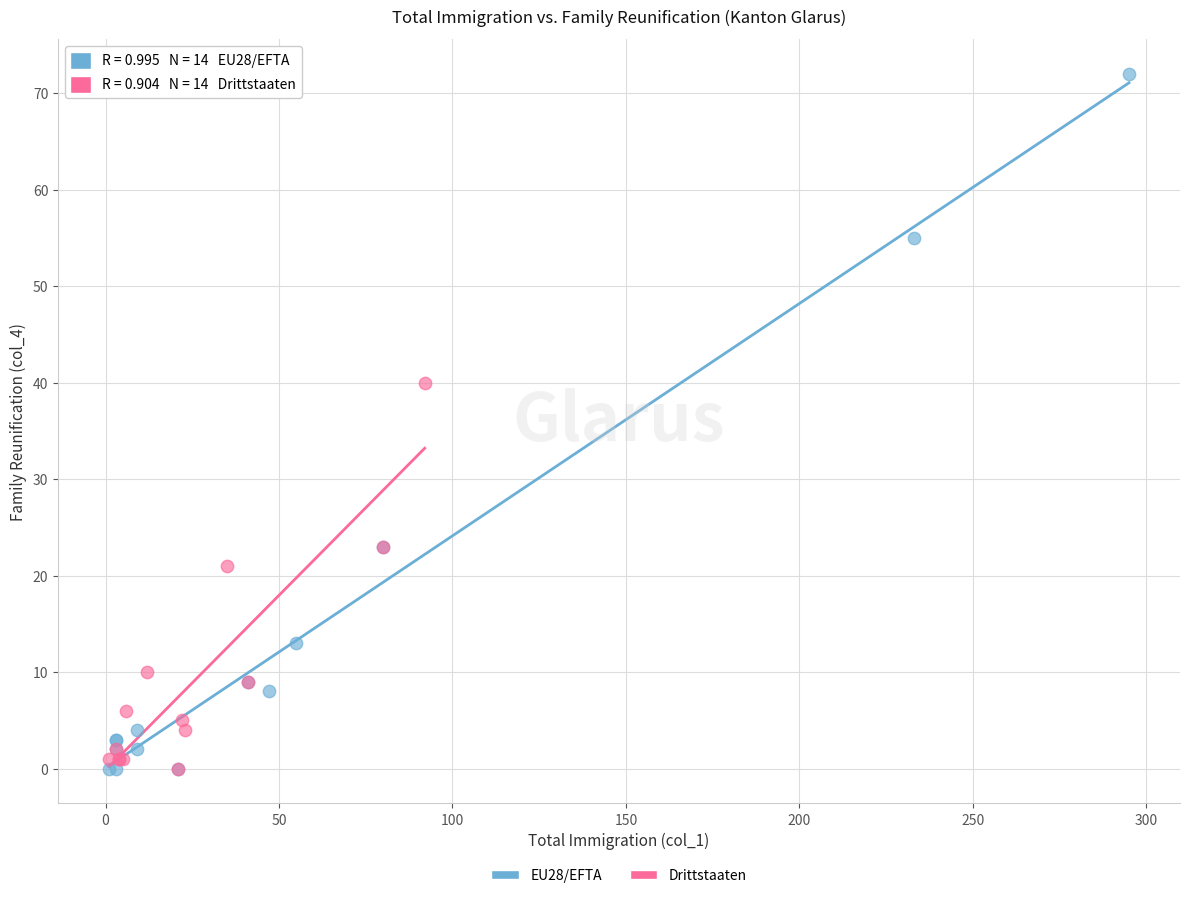

Which series contains the highest Y value?

EU28/EFTA